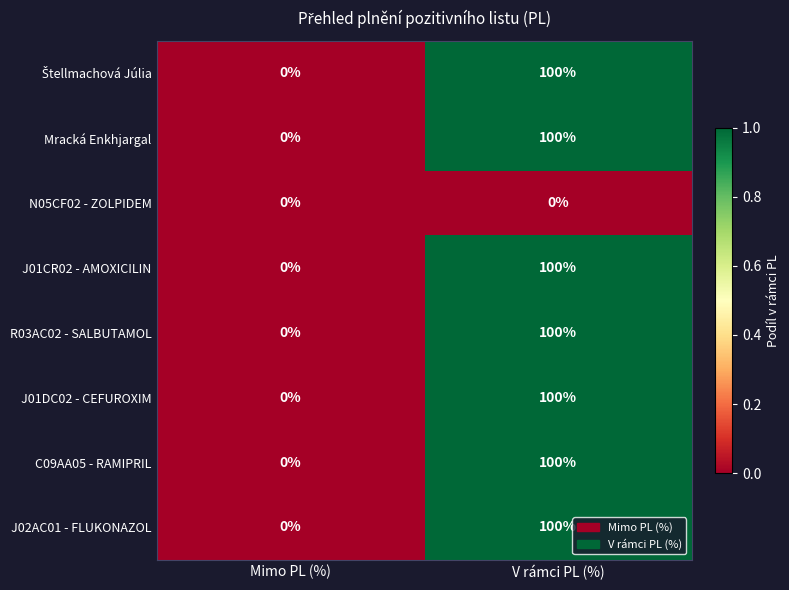

What is the difference between the highest and lowest values at V rámci PL (%)?

100